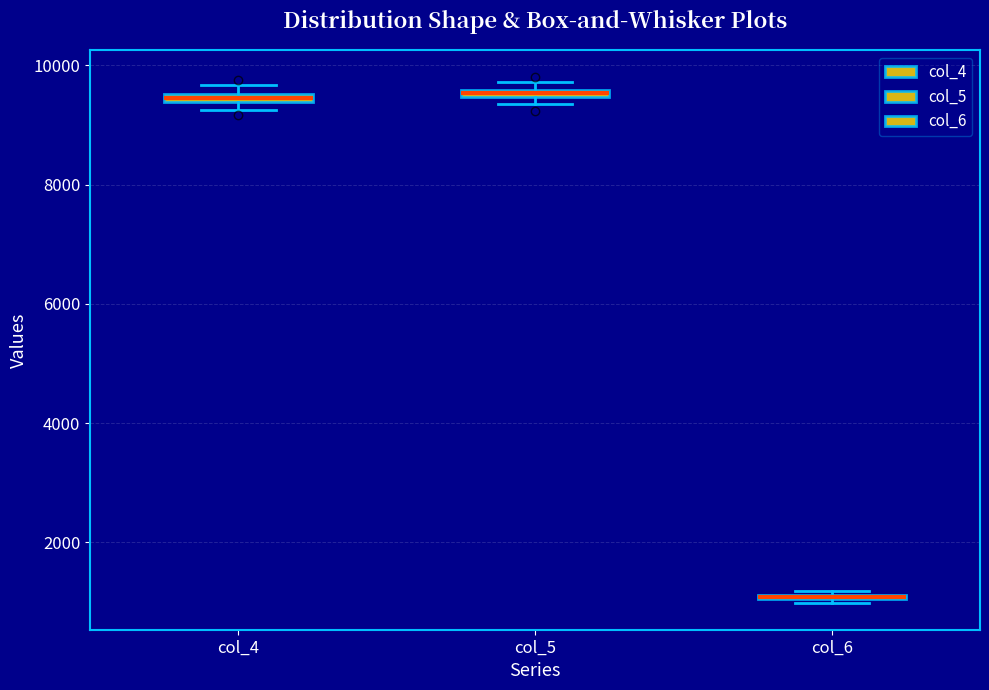

Where is the upper edge of the box for col_4 on the y-axis? The values are not printed on the chart, so give them approximately, as read against the axis.

9600